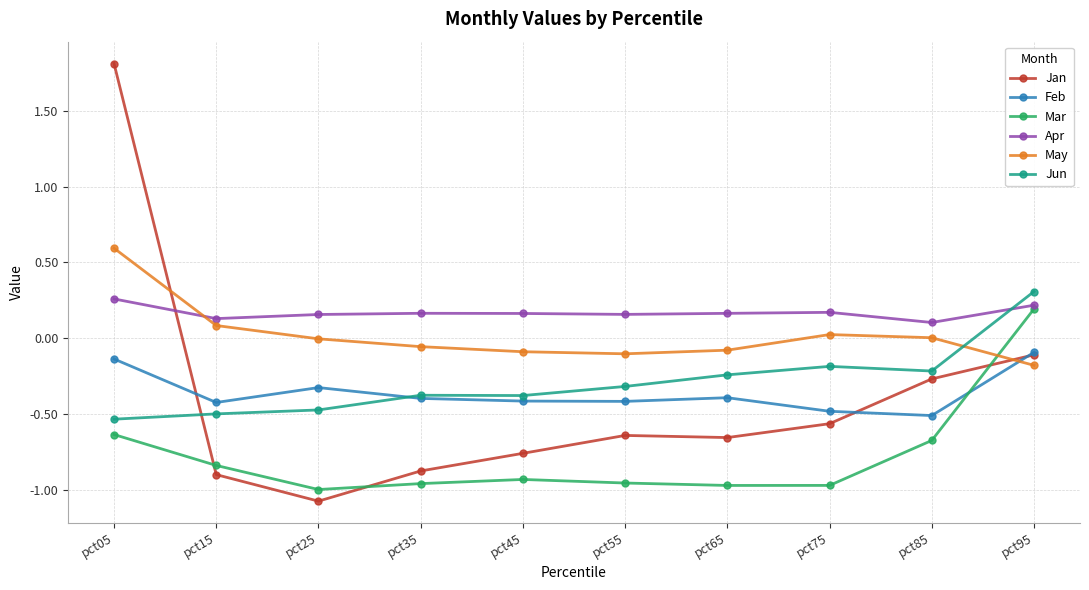

At which category is the sum across all series the highest?

pct05